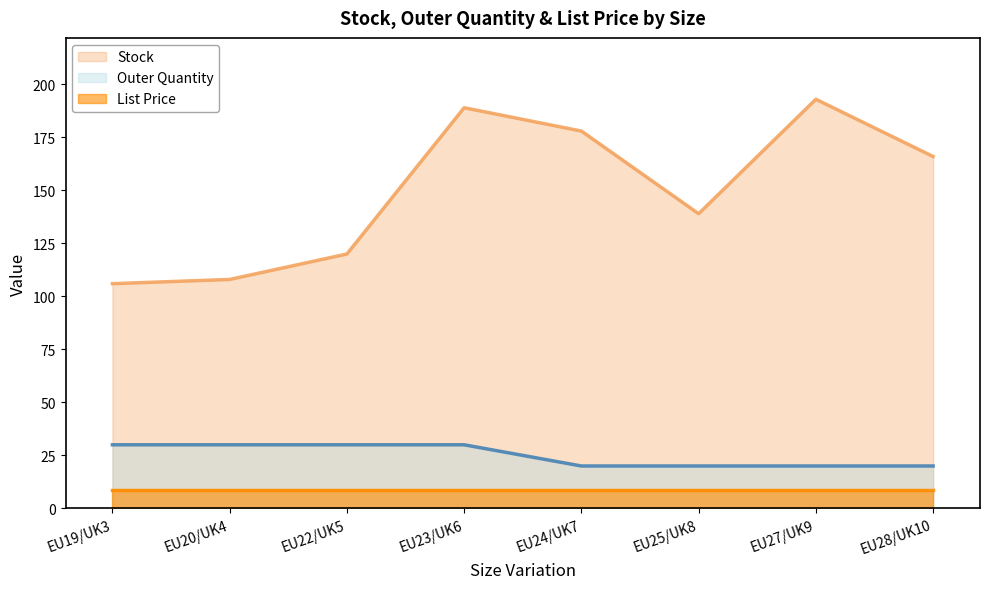

Does the chart display data point markers on the line(s)?

No